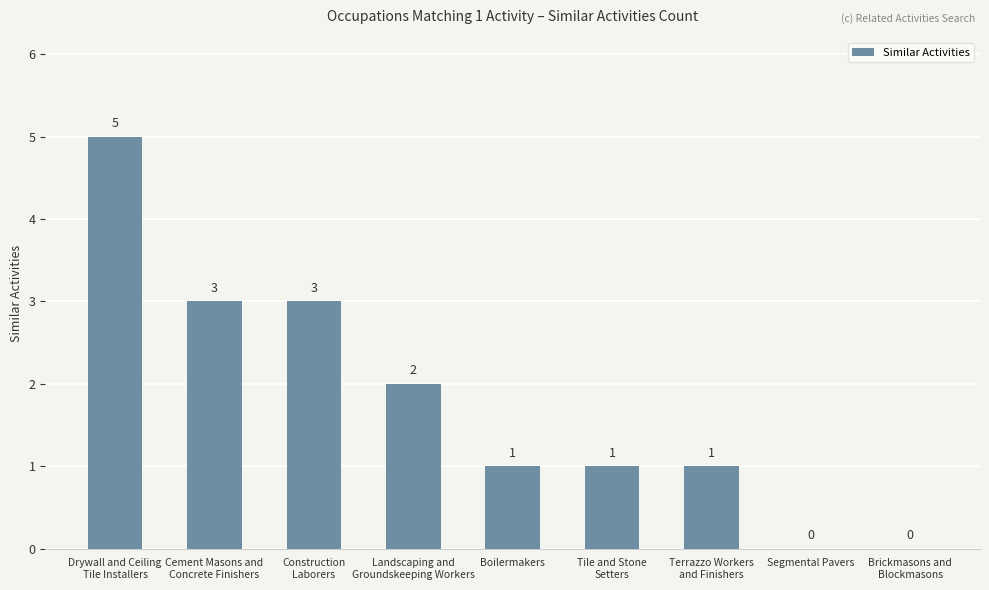

Is it true that the value at Segmental Pavers is 3?

False